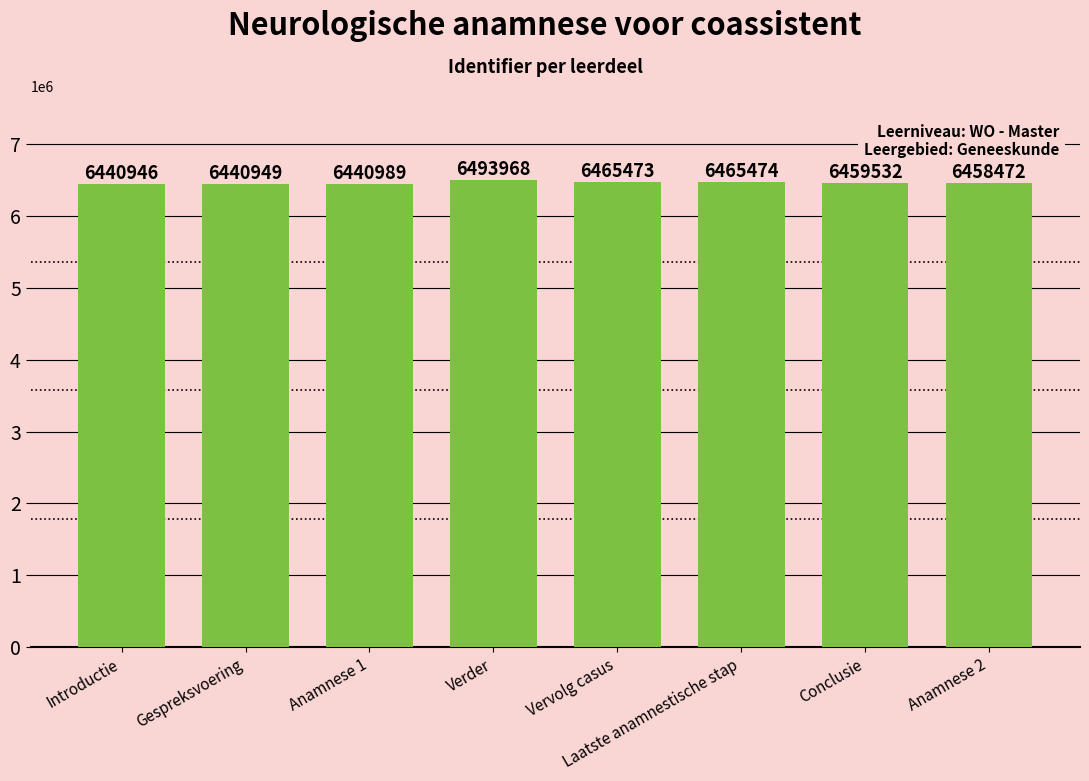

Reading right to left, transcribe all the data shown in this chart.

Anamnese 2=6458472	Conclusie=6459532	Laatste anamnestische stap=6465474	Vervolg casus=6465473	Verder=6493968	Anamnese 1=6440989	Gespreksvoering=6440949	Introductie=6440946